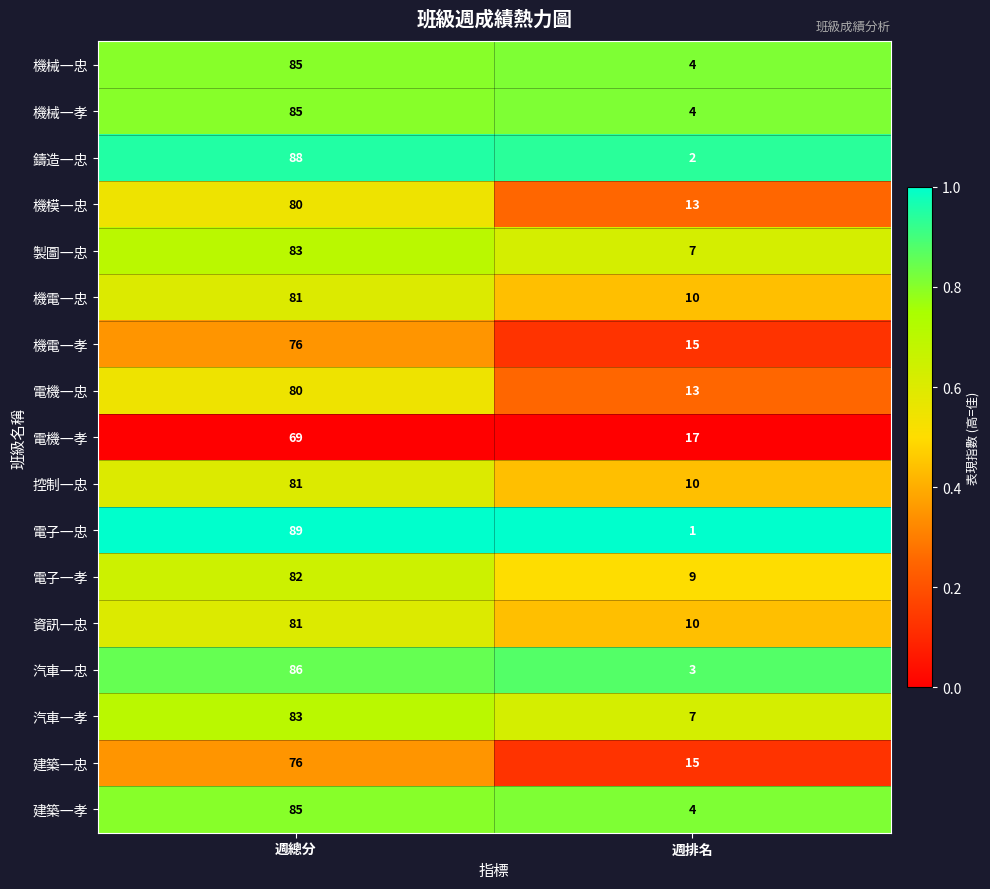

At which label does 鑄造一忠 reach its minimum?

週排名